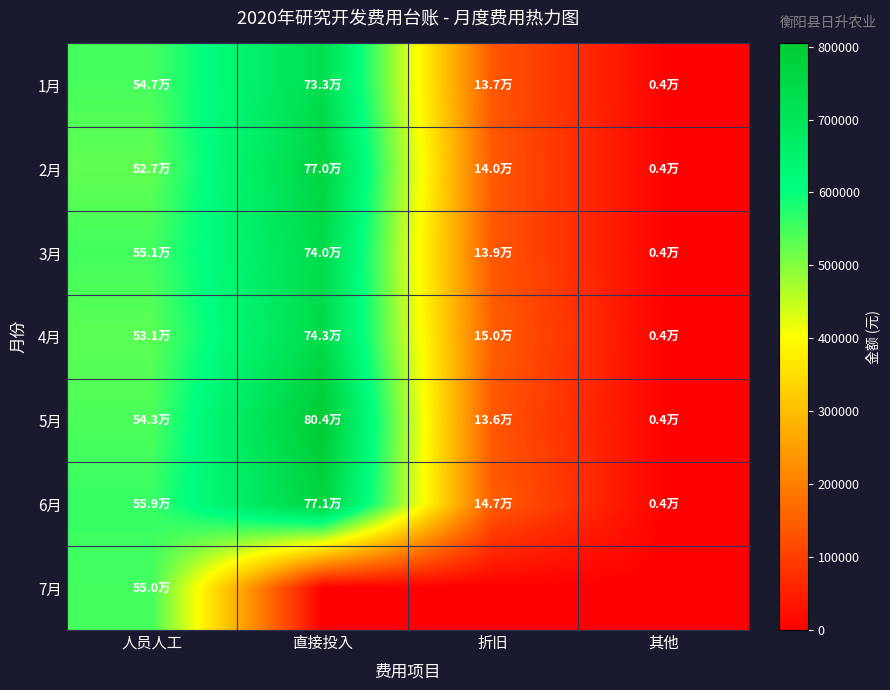

Which series has the widest spread of values?

5月